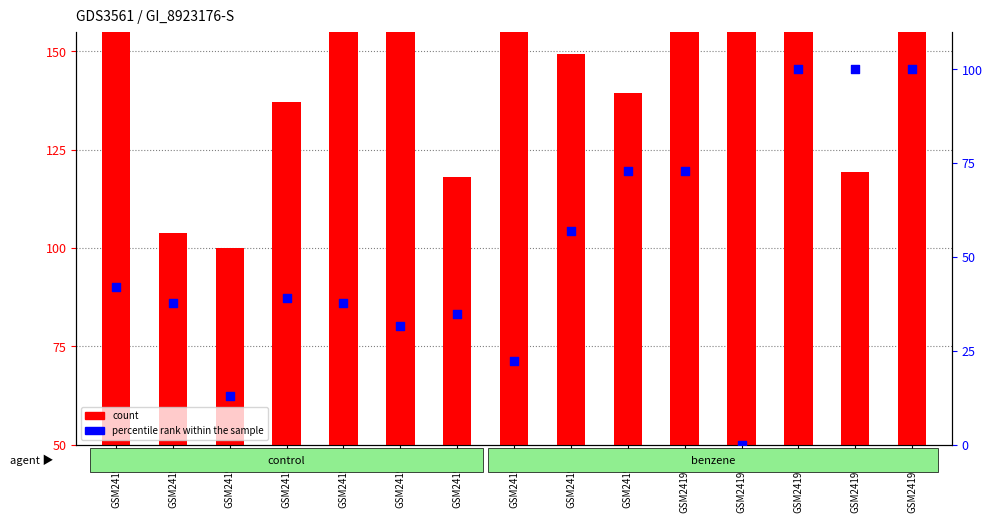

At which category is the sum across all series the highest?

GSM2419314